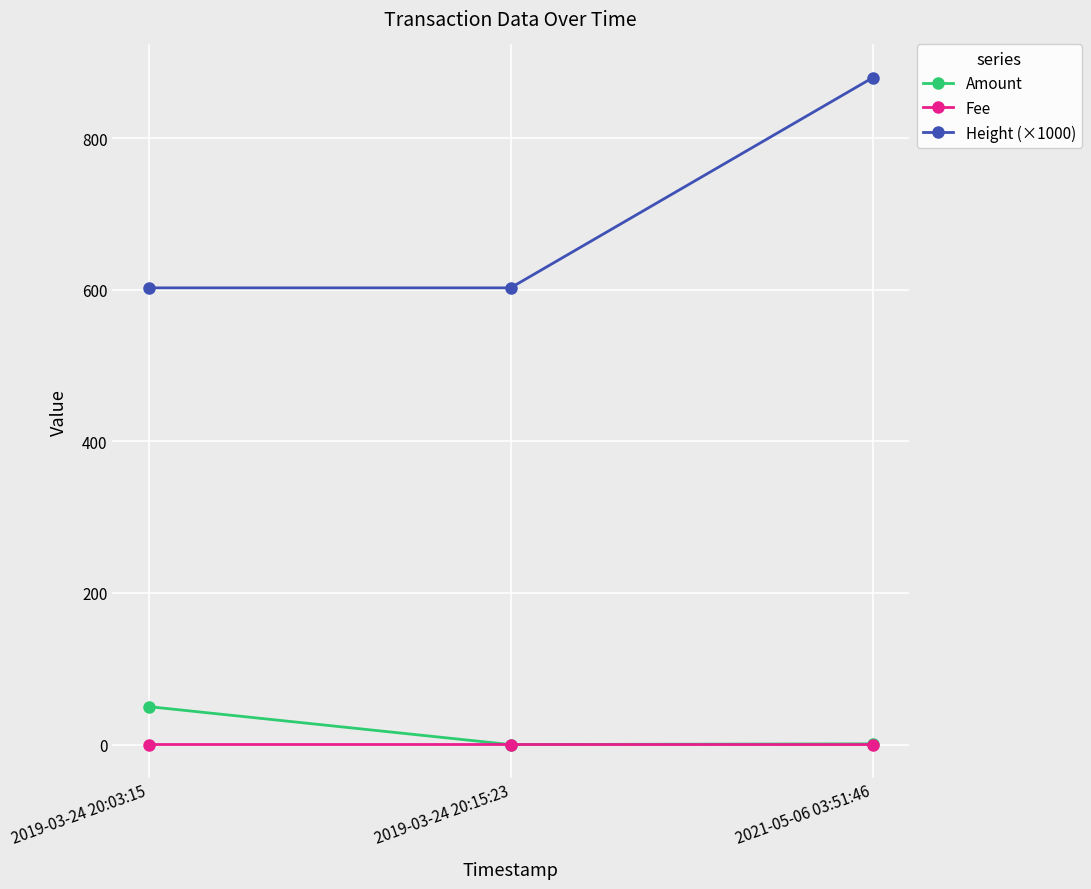

What is the label of the 1st point from the right?

2021-05-06 03:51:46